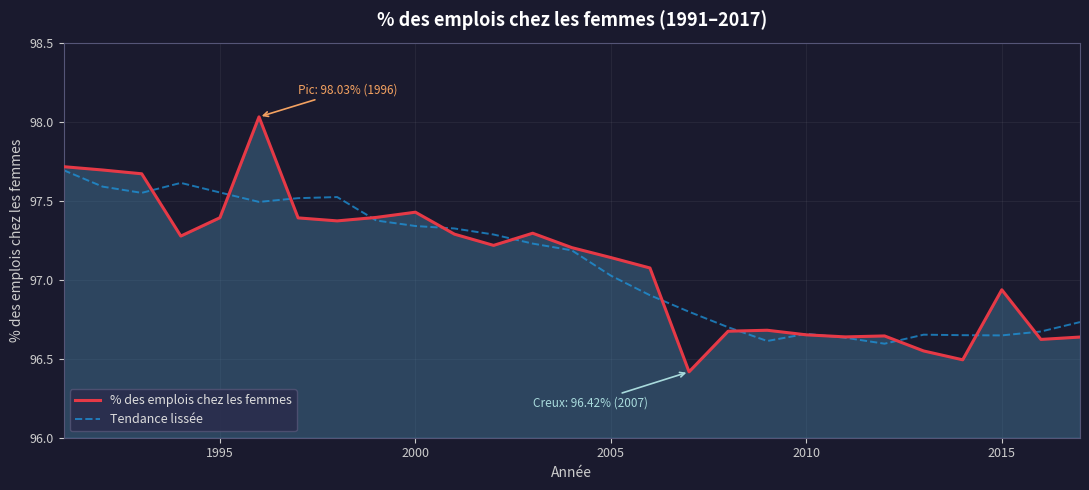

Does the chart display data point markers on the line(s)?

No